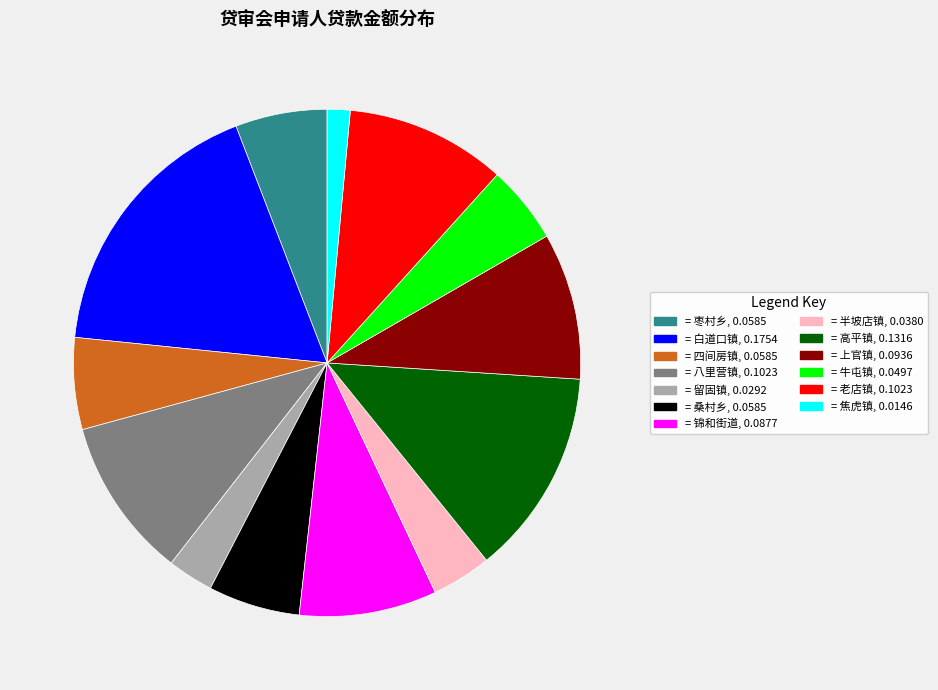

Is there any slice that represents more than half of the pie?

No